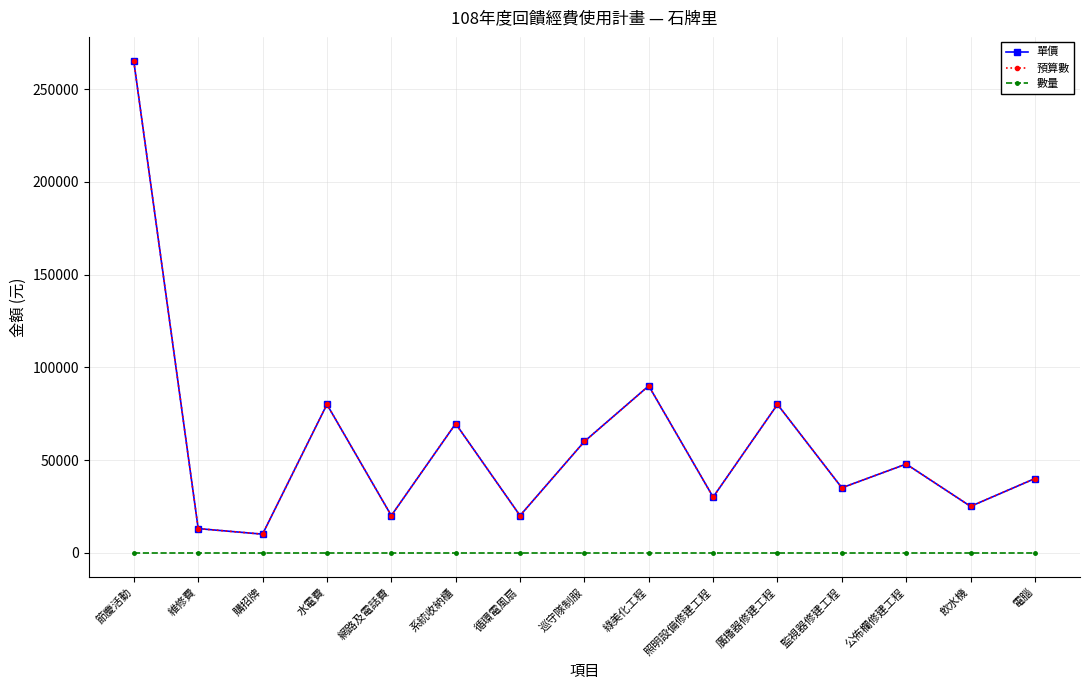

What is the difference between the highest and lowest values at 維修費?

12999